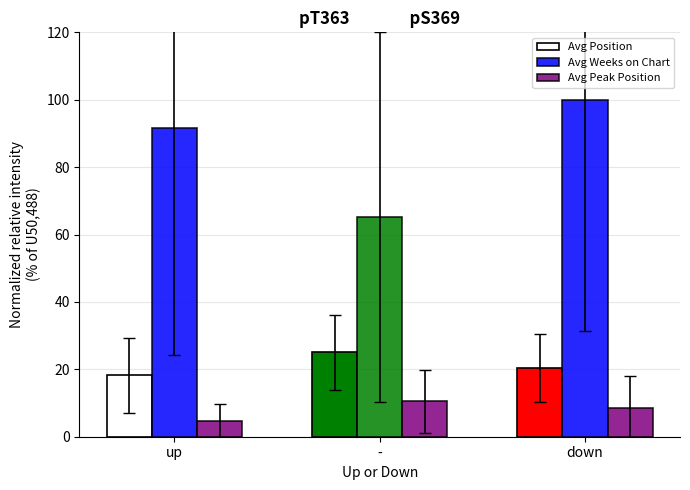

How many data points does each series have?

3